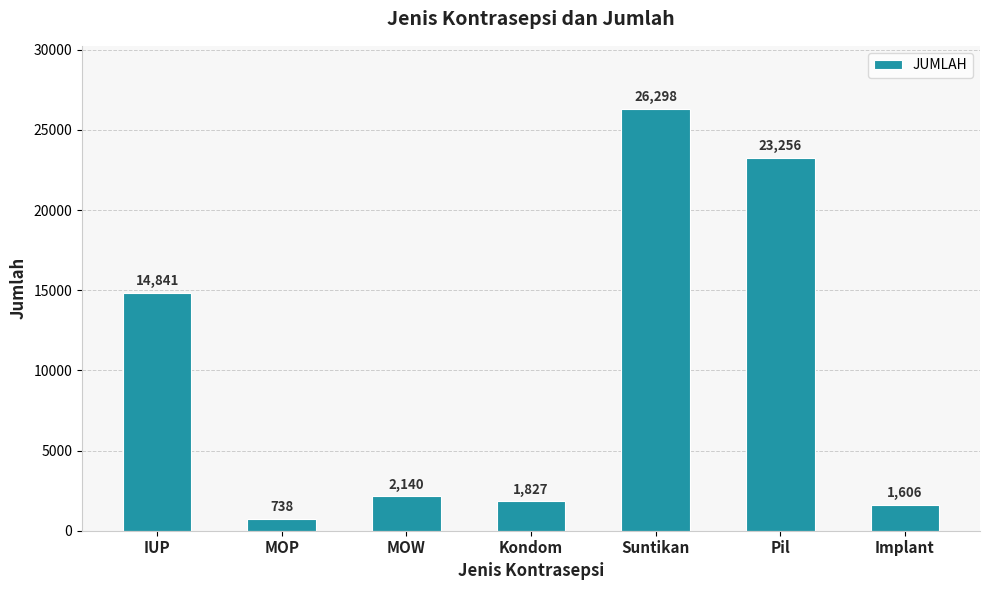

Where does the data first go above 2140?

IUP